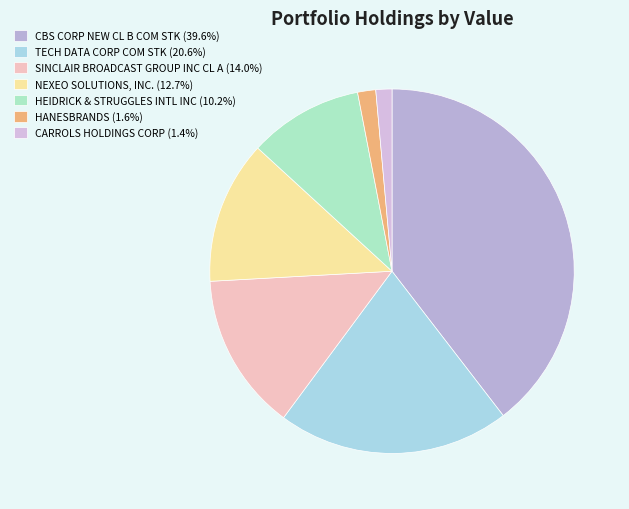

Rank the categories by value from highest to lowest.

CBS CORP NEW CL B COM STK, TECH DATA CORP COM STK, SINCLAIR BROADCAST GROUP INC CL A, NEXEO SOLUTIONS, INC. COMMON STOCK, HEIDRICK & STRUGGLES INTL INC COM STK, HANESBRANDS, CARROLS HOLDINGS CORP